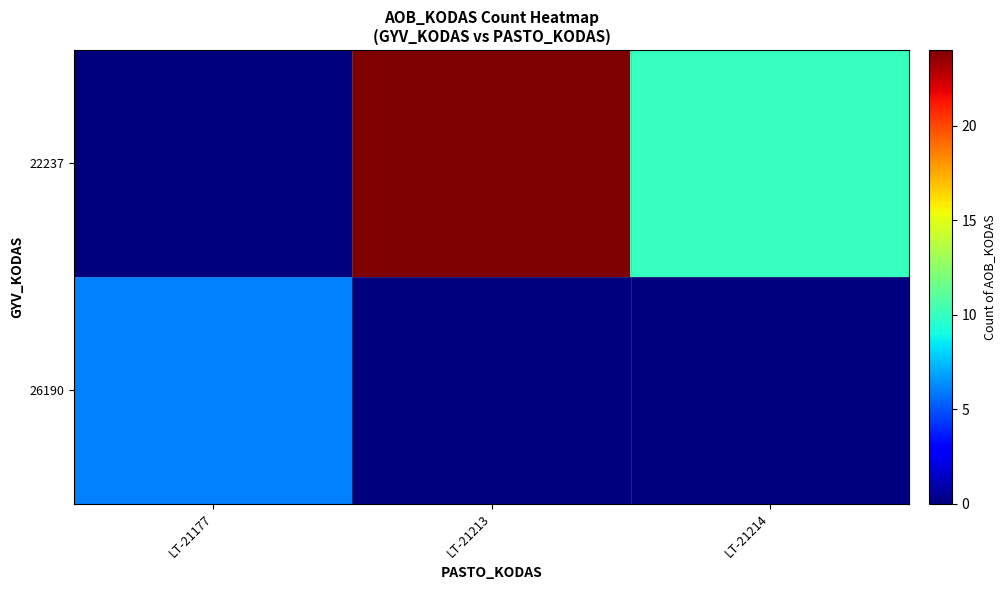

What is the total value across all series at LT-21214?

10